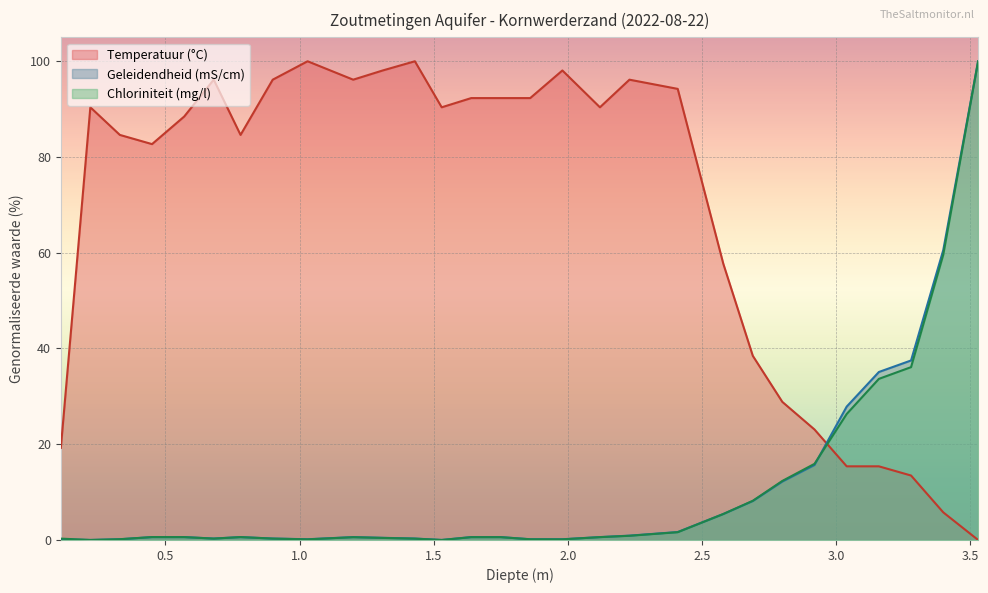

Reading left to right, transcribe all the data shown in this chart.

Temperatuur (°C): 19.2	90.4	84.6	82.7	88.5	96.2	84.6	96.2	100.0	96.2	98.1	100.0	90.4	92.3	92.3	92.3	98.1	90.4	96.2	94.2	57.7	38.5	28.8	23.1	15.4	15.4	13.5	5.8	0.0
Geleidendheid (mS/cm): 0.2	0.0	0.2	0.6	0.6	0.3	0.6	0.3	0.2	0.6	0.5	0.3	0.0	0.6	0.6	0.2	0.2	0.6	0.9	1.7	5.4	8.1	12.2	15.7	27.9	35.1	37.5	60.5	100.0
Chloriniteit (mg/l): 0.3	0.0	0.2	0.6	0.6	0.3	0.6	0.3	0.1	0.6	0.4	0.3	0.0	0.6	0.6	0.1	0.1	0.6	0.9	1.6	5.4	8.2	12.3	15.9	26.3	33.7	36.1	59.6	100.0